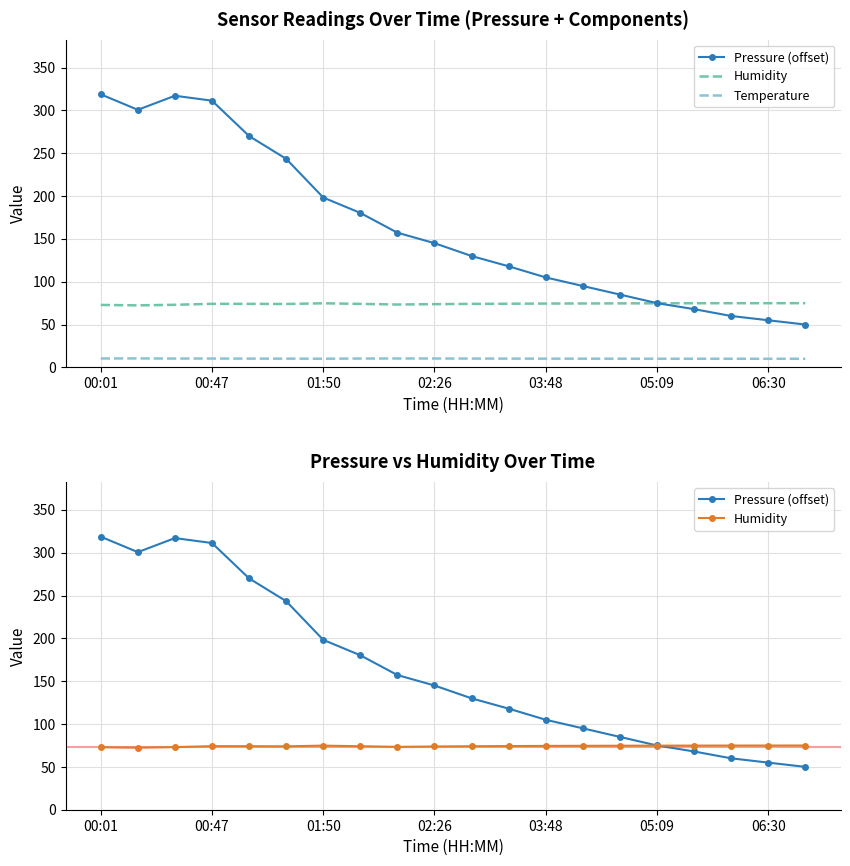

What is the average value of the Temperature series?

10.2